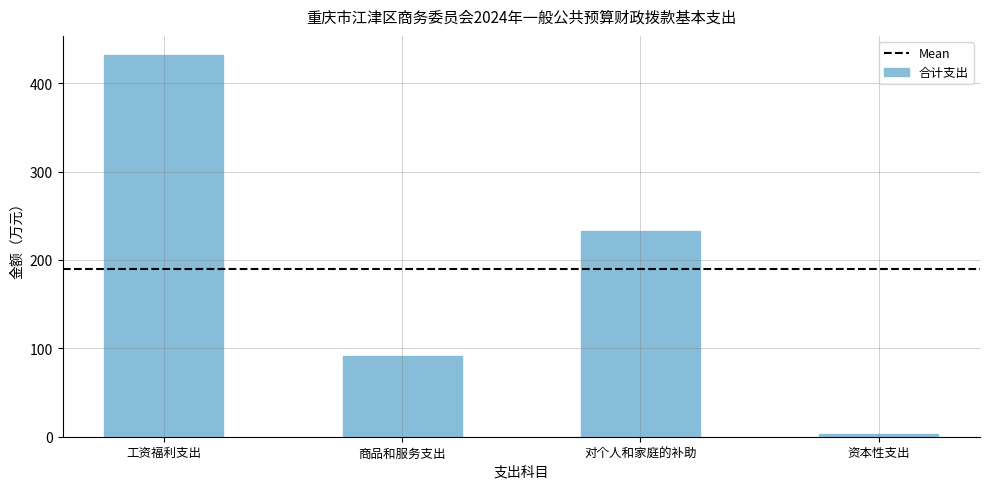

Approximately how many times larger is the value at 对个人和家庭的补助 compared to 工资福利支出?

0.5